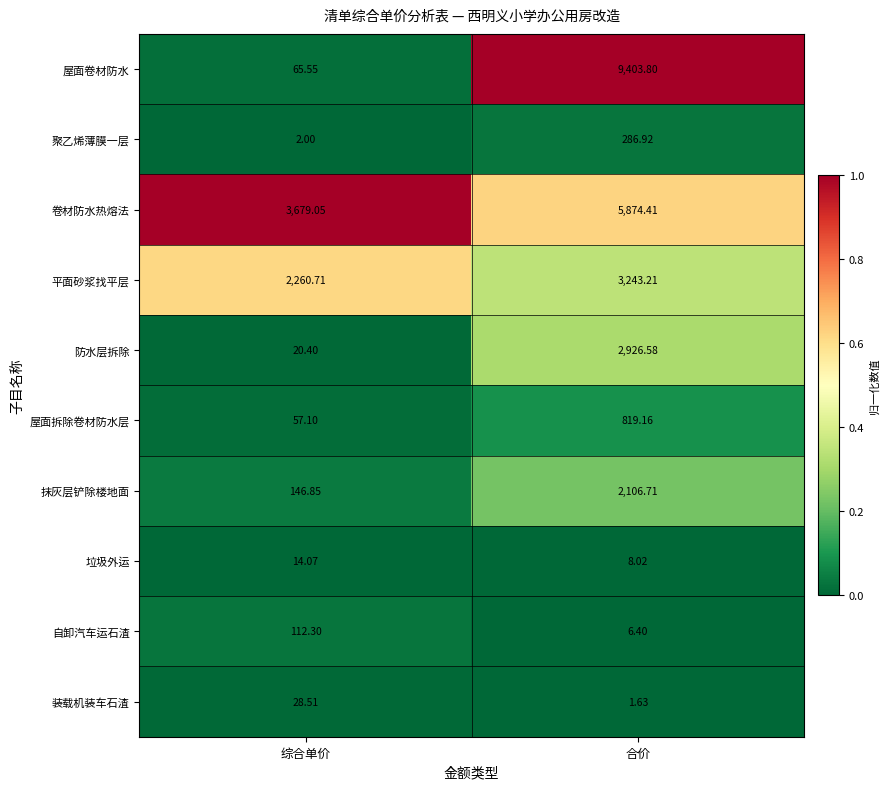

List the series in order of their peak value, lowest first.

垃圾外运, 装载机装车石渣, 自卸汽车运石渣, 聚乙烯薄膜一层, 屋面拆除卷材防水层, 抹灰层铲除楼地面, 防水层拆除, 平面砂浆找平层, 卷材防水热熔法, 屋面卷材防水